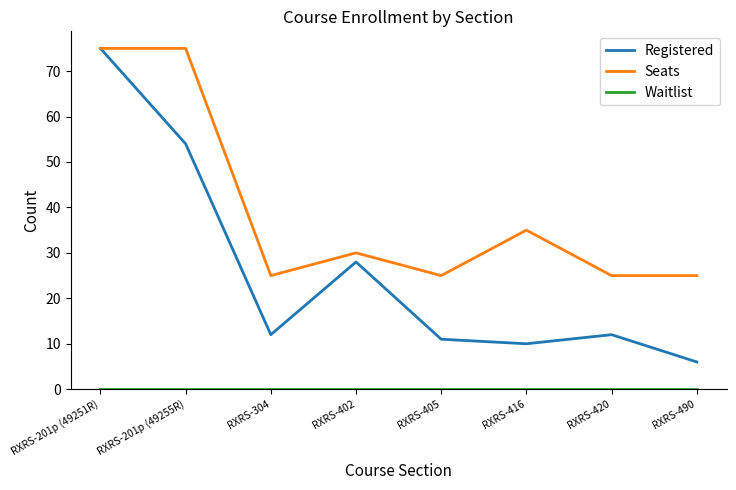

The value of Registered at RXRS-405 is 11. True or false?

True